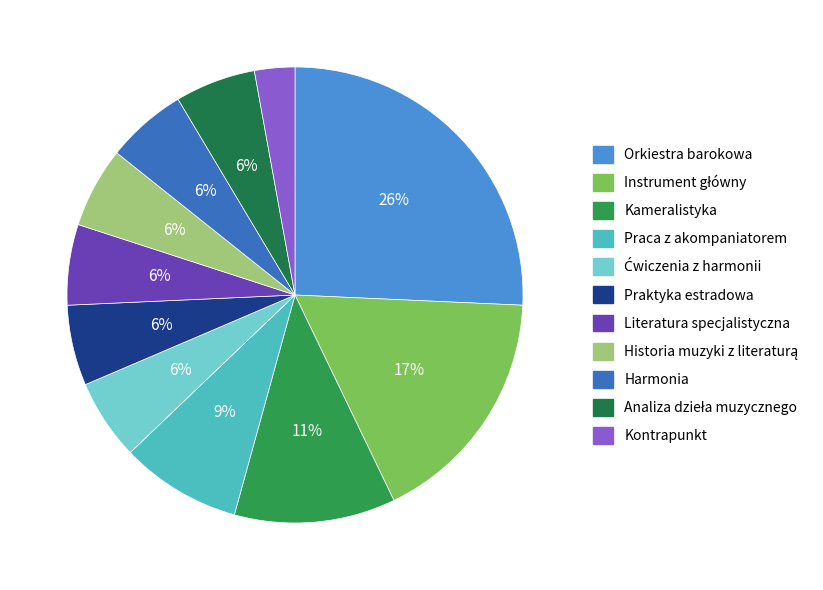

Which has a higher value, Instrument główny or Praktyka estradowa?

Instrument główny